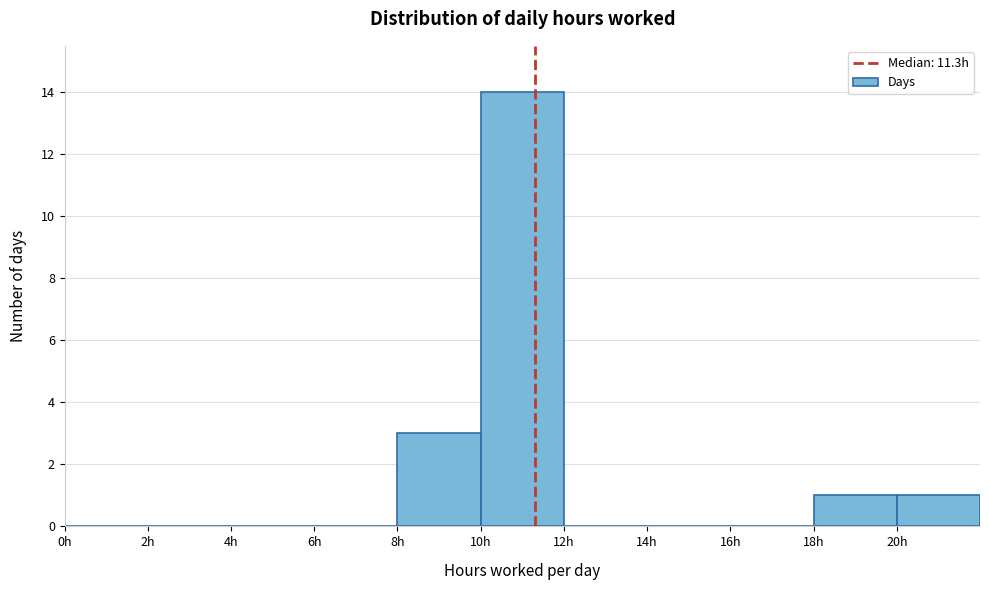

Over which range of the x-axis is the bar tallest?

10 to 12